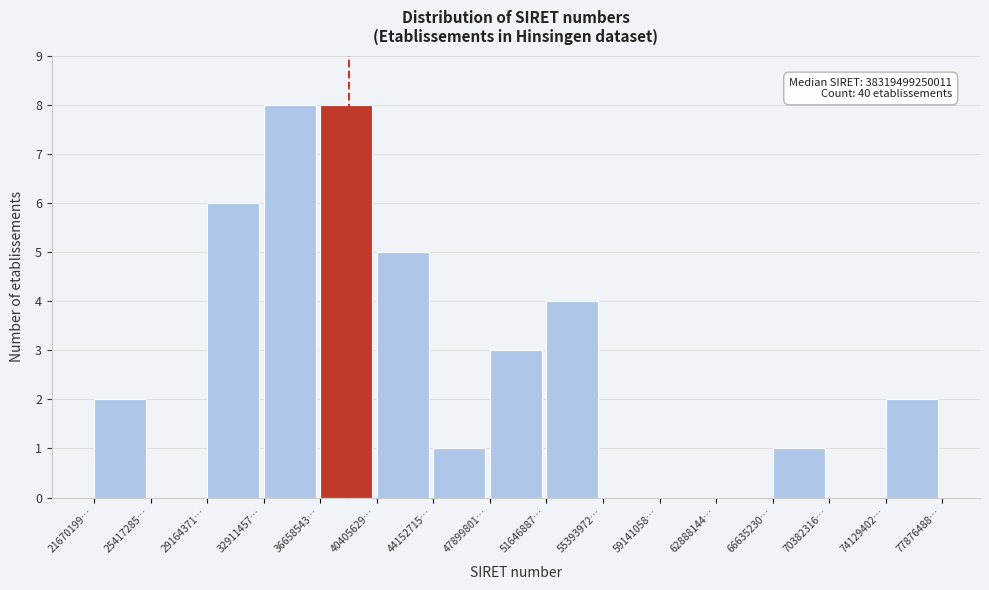

Reading left to right, list all the values displayed in this chart.

21670199…=2	25417285…=0	29164371…=6	32911457…=8	36658543…=8	40405629…=5	44152715…=1	47899801…=3	51646887…=4	55393972…=0	59141058…=0	62888144…=0	66635230…=1	70382316…=0	74129402…=2